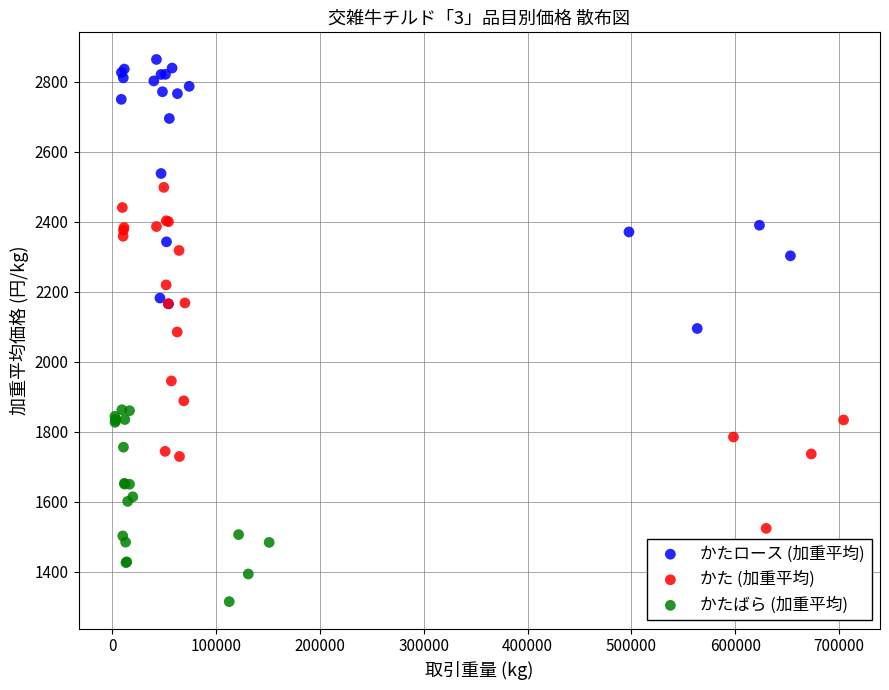

Which series contains the highest Y value?

かたロース (加重平均)